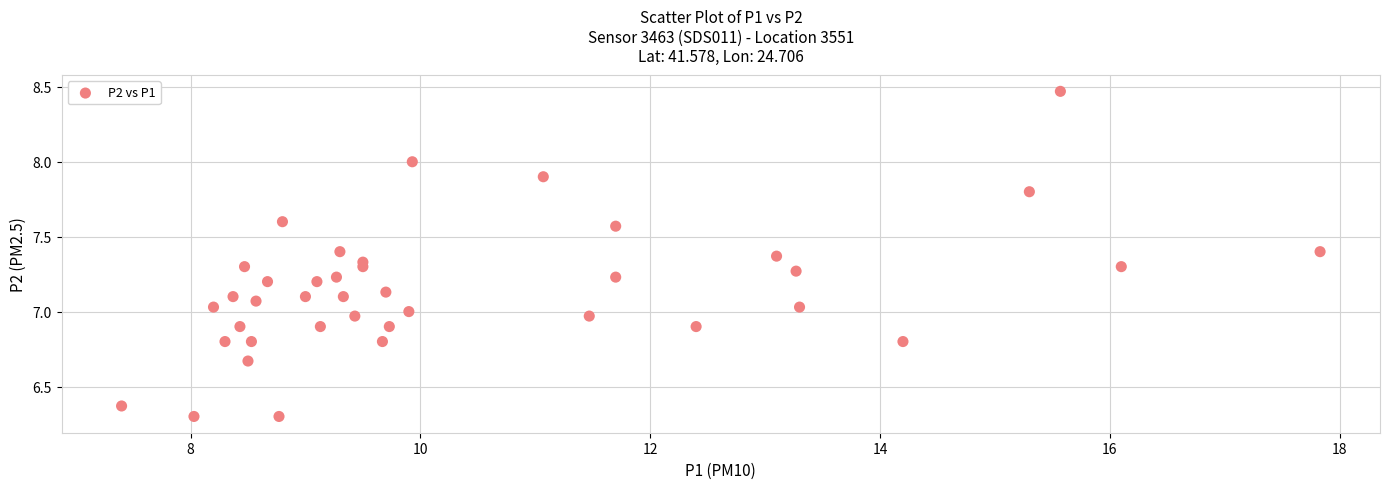

What is the range of X values (max minus min)?

10.4